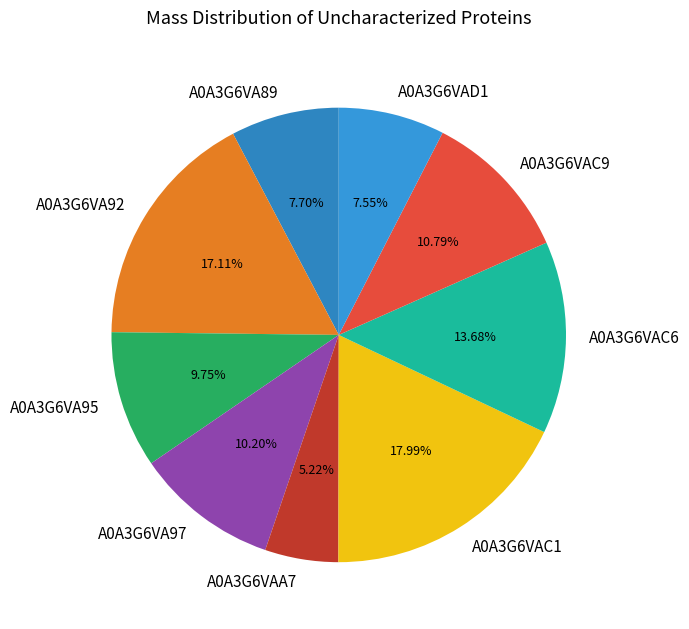

Which has a higher value, A0A3G6VAC9 or A0A3G6VA89?

A0A3G6VAC9